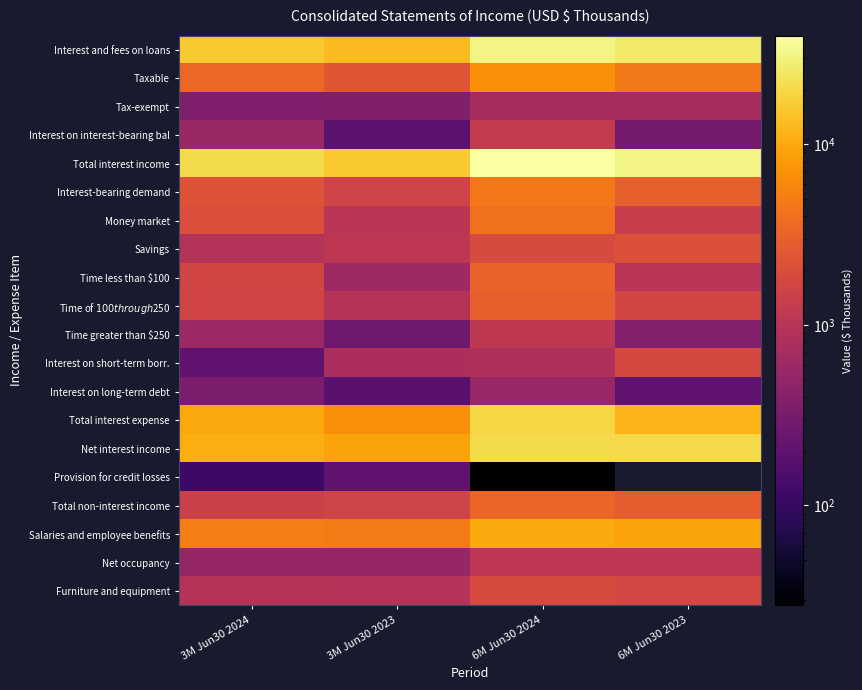

Rank the series by their maximum value, from lowest to highest.

Provision for credit losses, Interest on long-term debt, Tax-exempt, Net occupancy, Time greater than $250, Interest on interest-bearing bal, Interest on short-term borr., Furniture and equipment, Savings, Time of $100 through $250, Time less than $100, Total non-interest income, Money market, Interest-bearing demand, Taxable, Salaries and employee benefits, Total interest expense, Net interest income, Interest and fees on loans, Total interest income